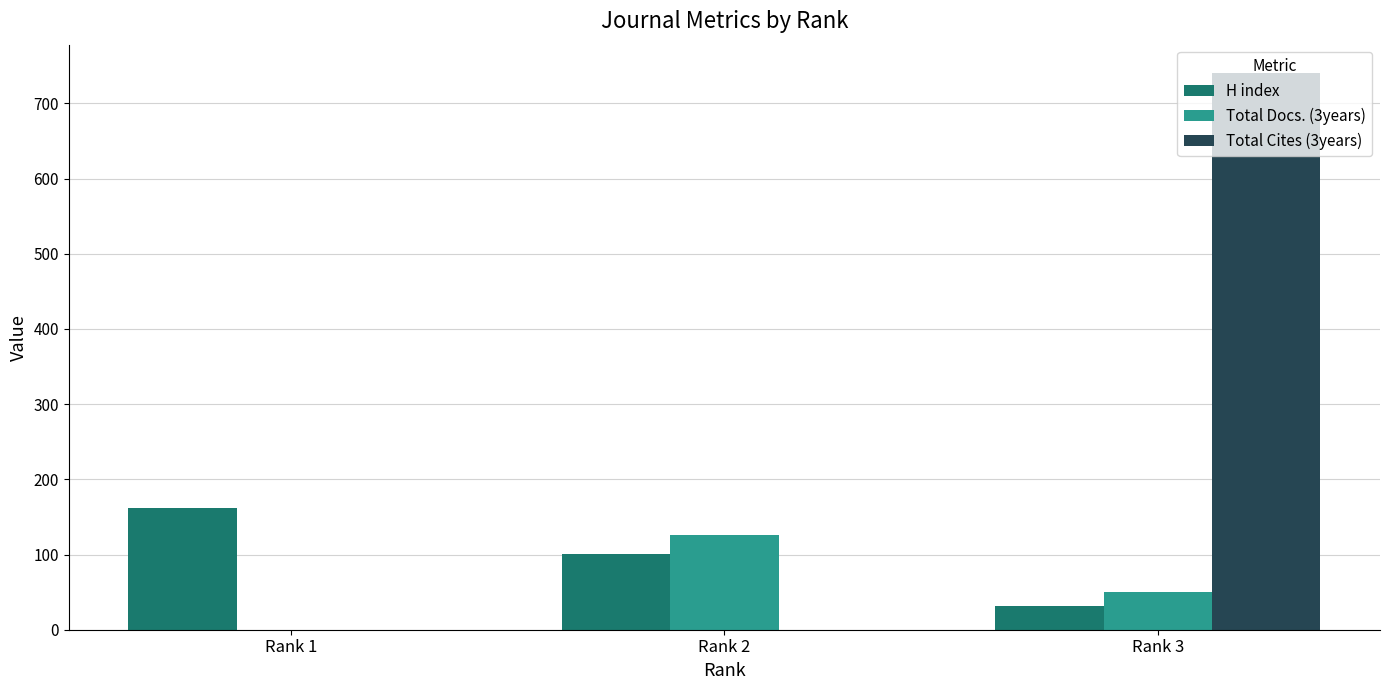

Which series changed the most between Rank 1 and Rank 3?

Total Cites (3years)